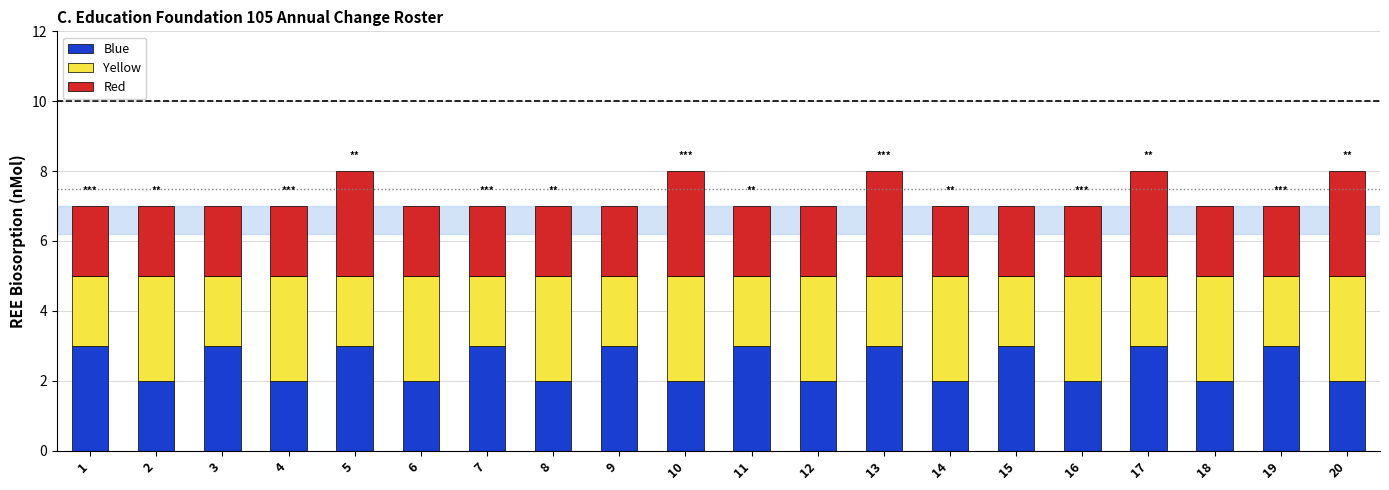

What is the total value across all series at 14?

7